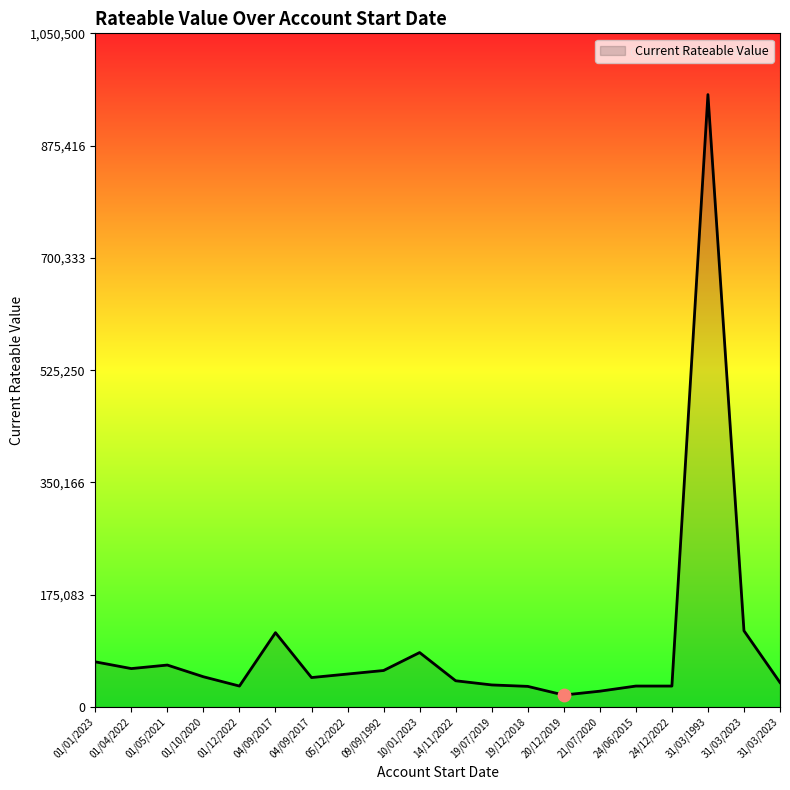

Does the chart have visible grid lines?

No